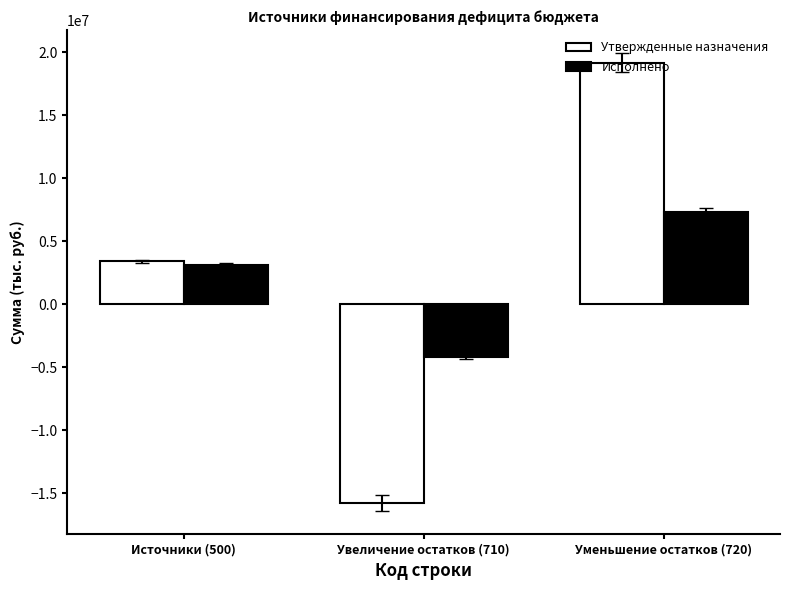

The Утвержденные назначения series shows -27029535.1 at Увеличение остатков (710). True or false?

False